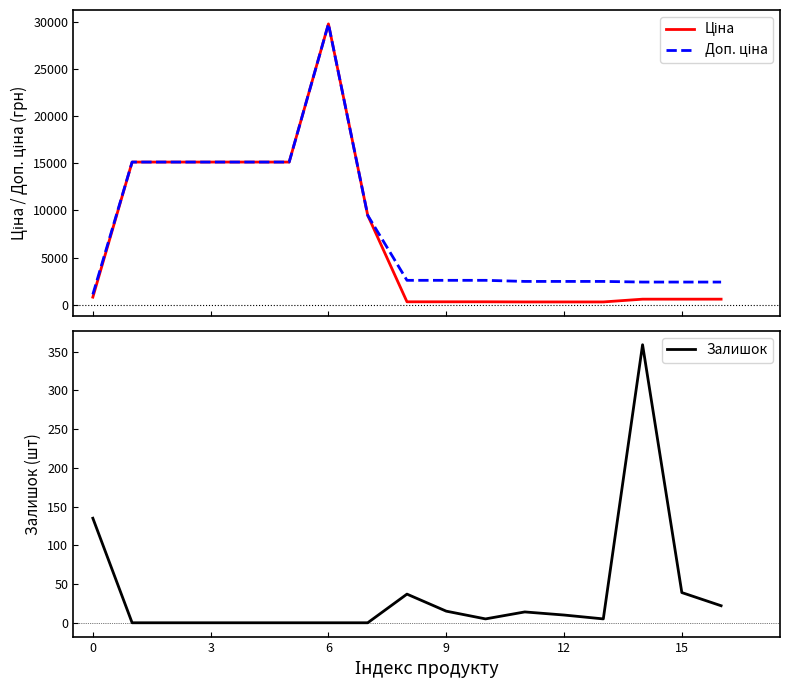

Count the number of categories in the chart.

17